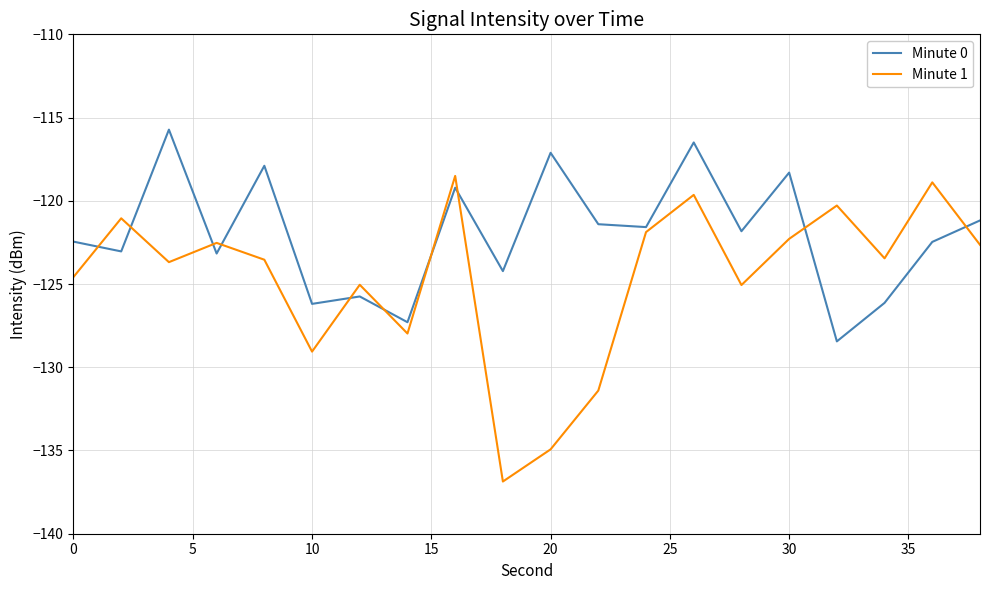

List the series in order of their peak value, highest first.

Minute 0, Minute 1